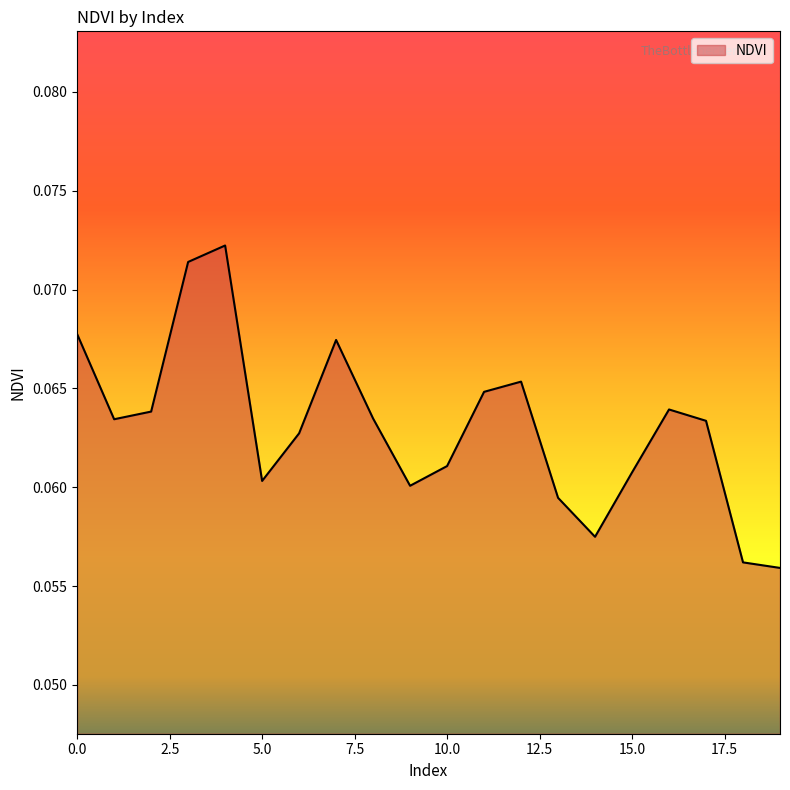

True or false: the data has more than 0 interior local peaks.

True